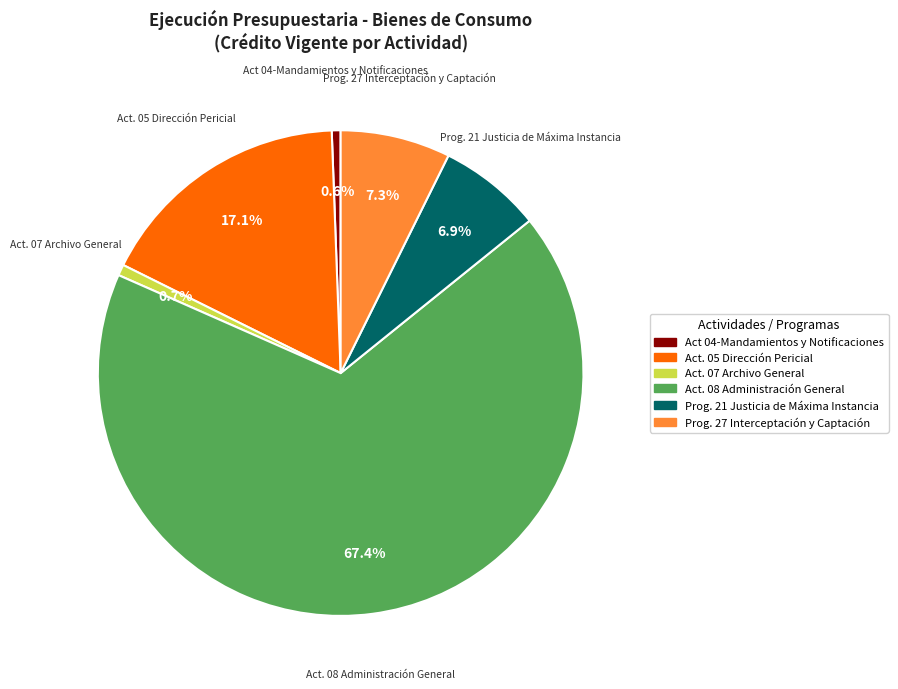

Count the number of slices in the pie.

6